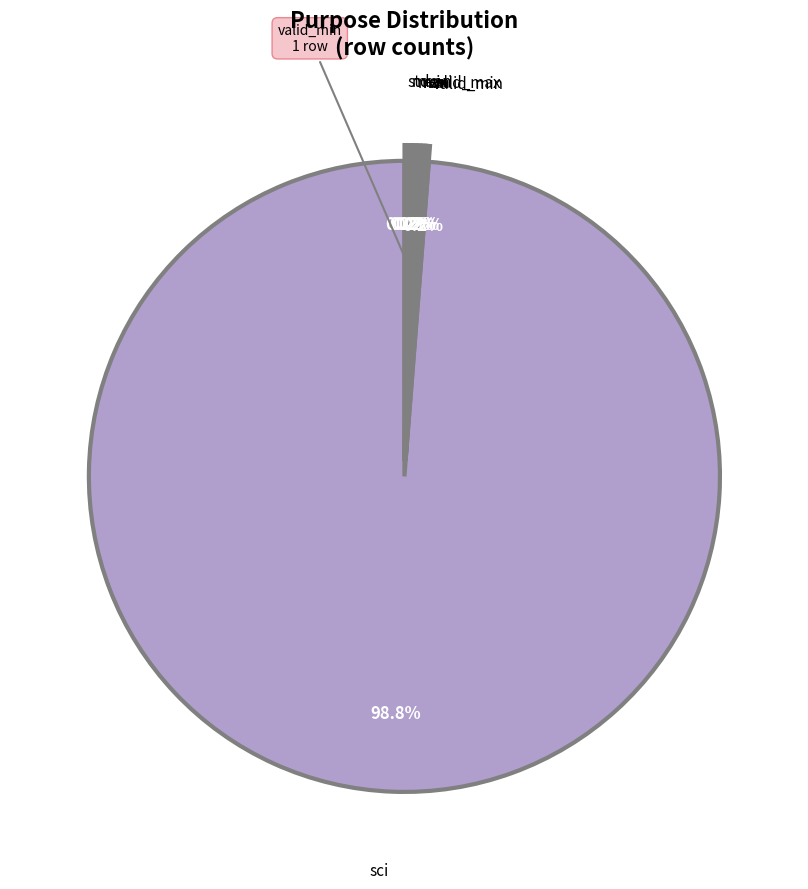

Which slice represents more than half of the pie?

sci